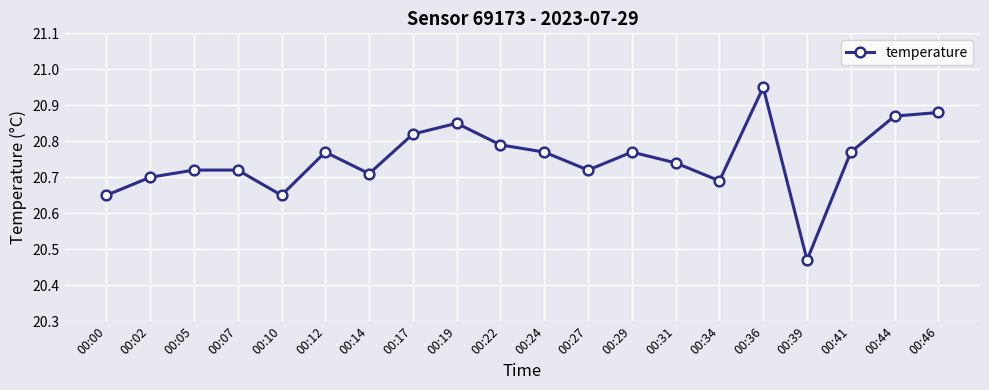

True or false: the data shows 20.7 at 00:27.

True